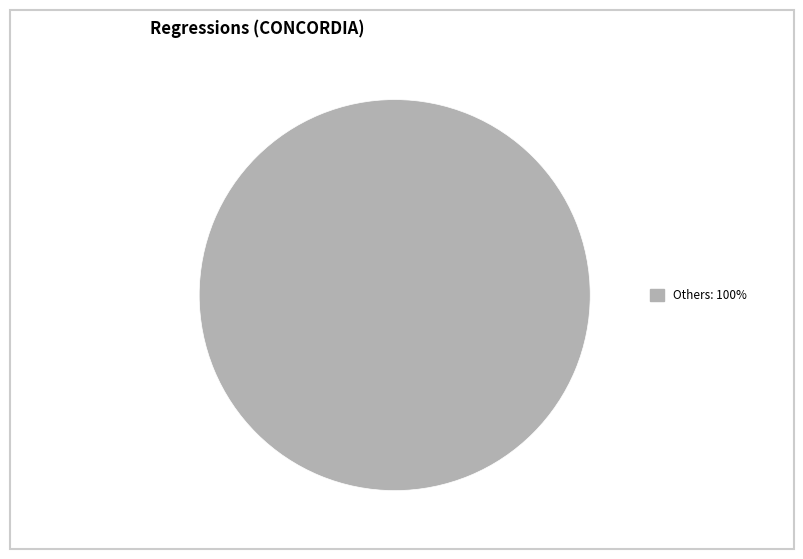

Is there a majority slice in this chart?

Yes